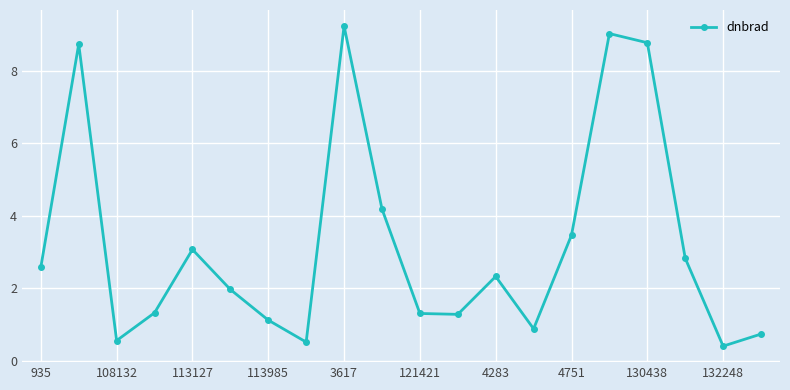

What is the minimum value shown in the chart?

0.4